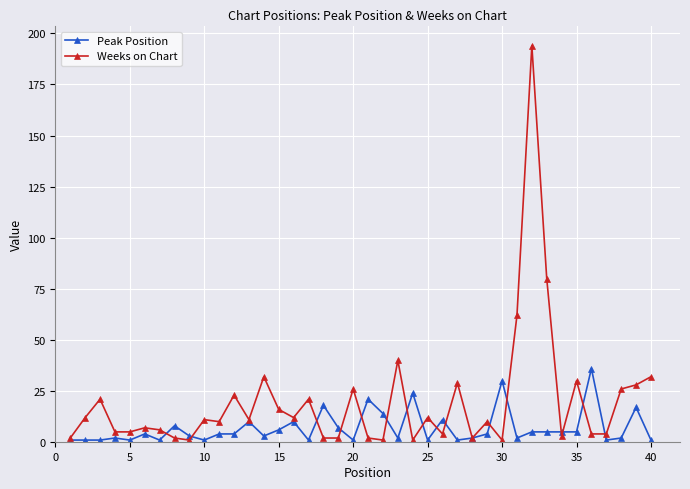

List the series in order of their peak value, lowest first.

Peak Position, Weeks on Chart